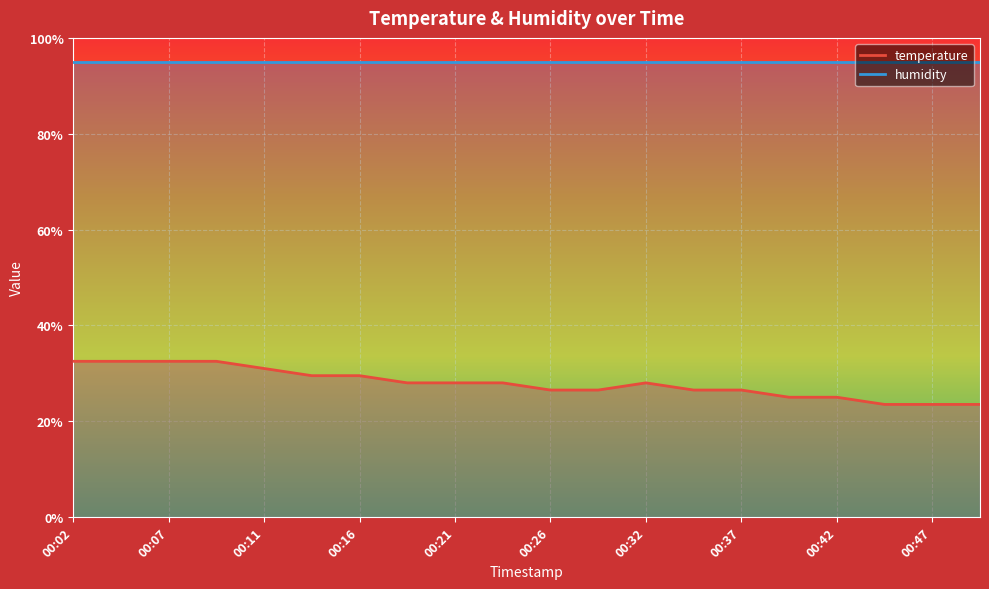

Approximately how many times larger is the value at 00:02 compared to 00:26?

1.2